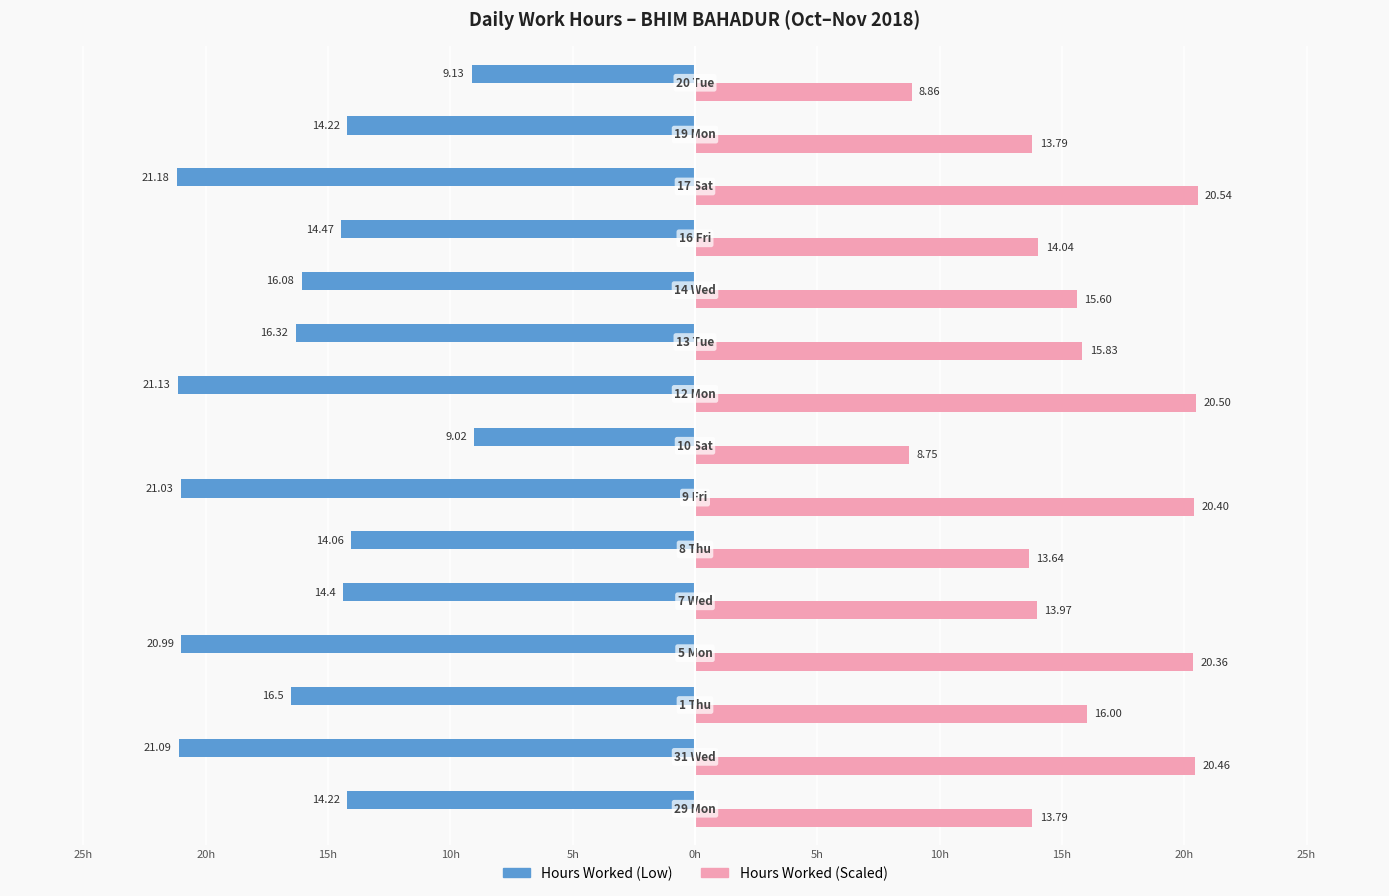

What are all the series names shown in the legend?

Hours Worked (Low), Hours Worked (Scaled)